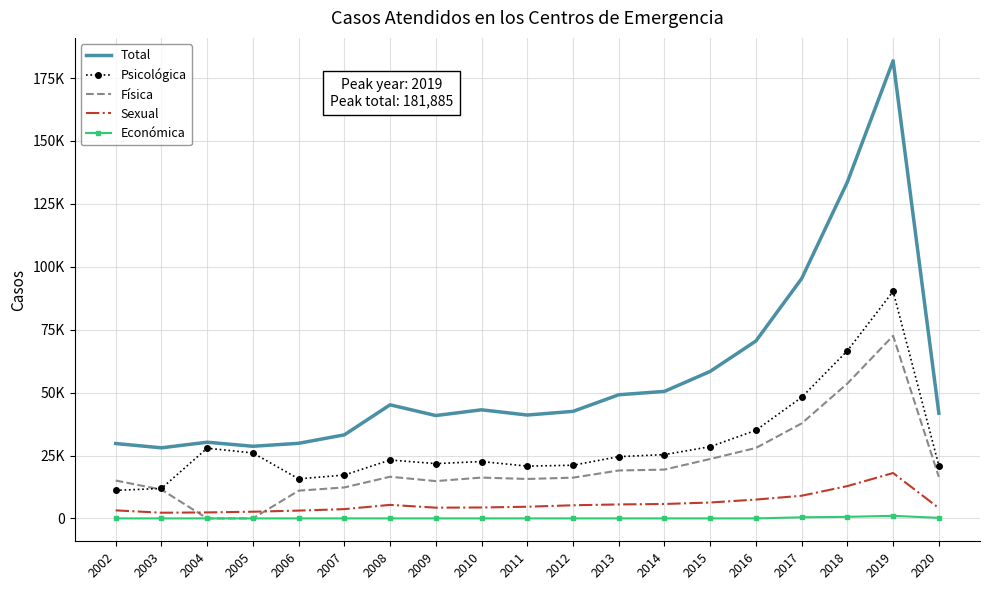

What is the difference between the highest and lowest values at 2009?

40882